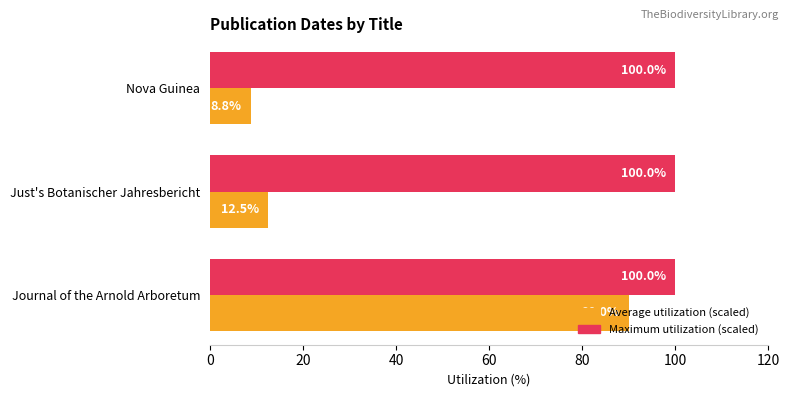

The Average utilization (scaled) series shows 8.8 at Nova Guinea. True or false?

True